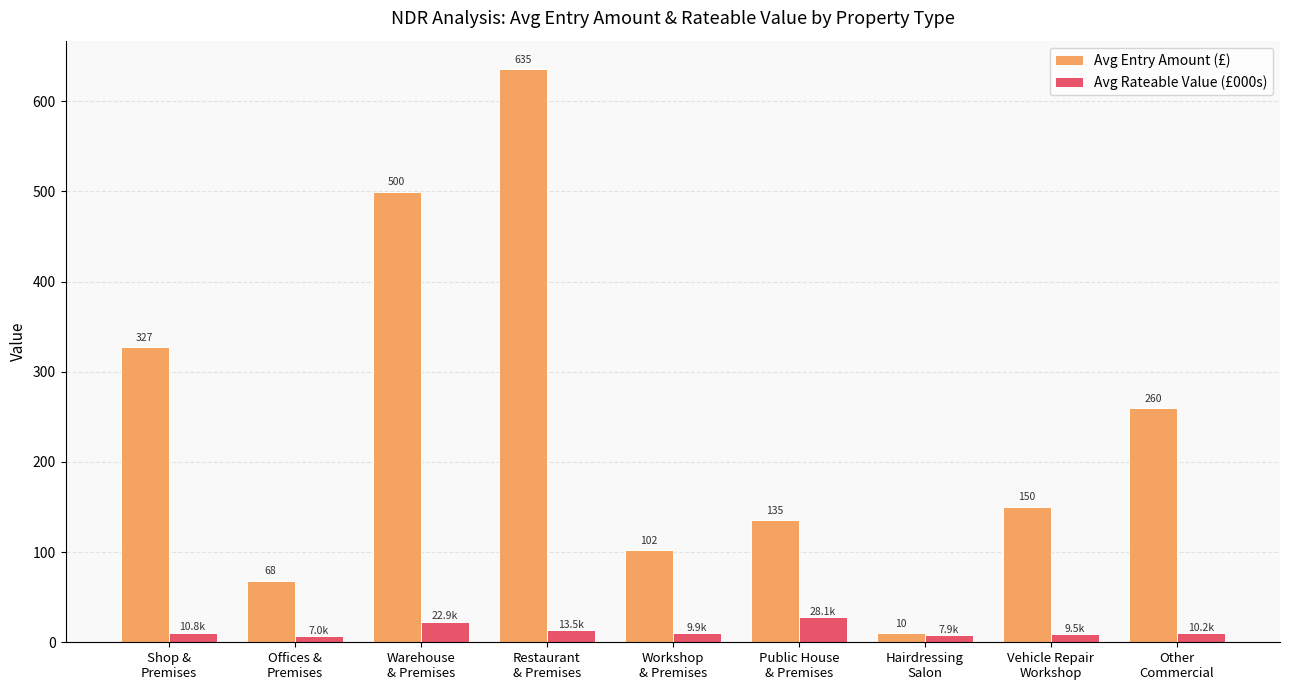

List the series in order of their overall mean, highest first.

Avg Entry Amount (£), Avg Rateable Value (£000s)